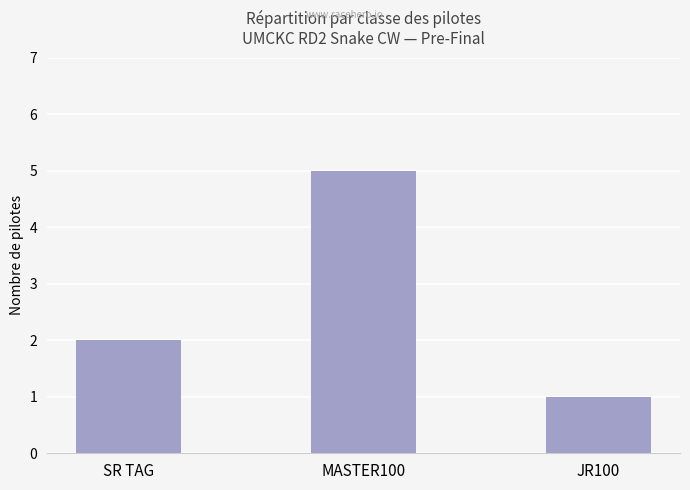

What is the average value?

3